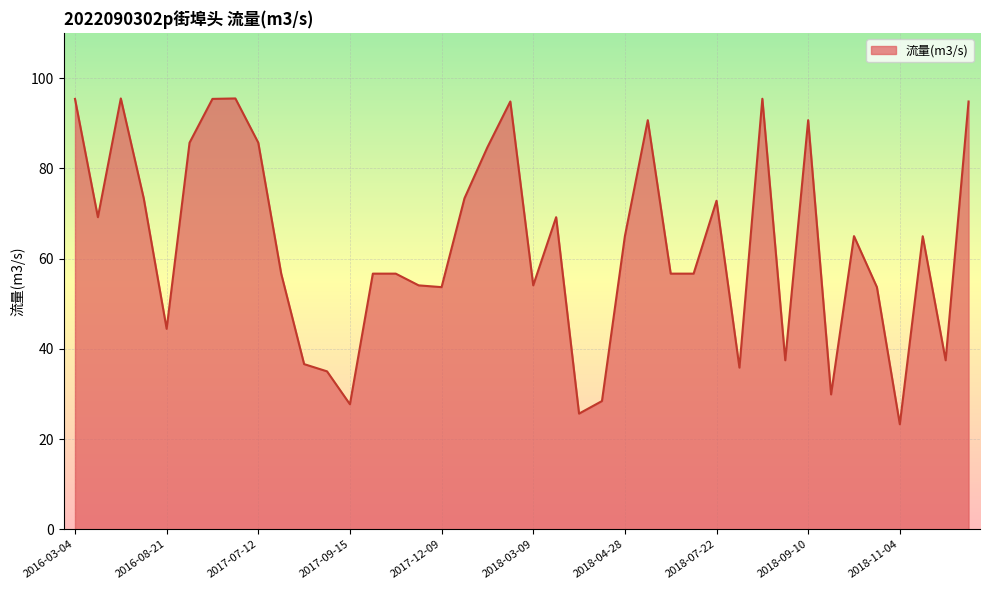

What is the maximum value shown in the chart?

95.5